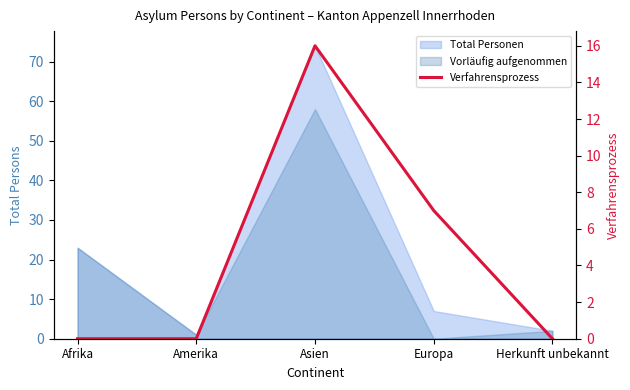

Between Afrika and Asien, which is larger?

Asien